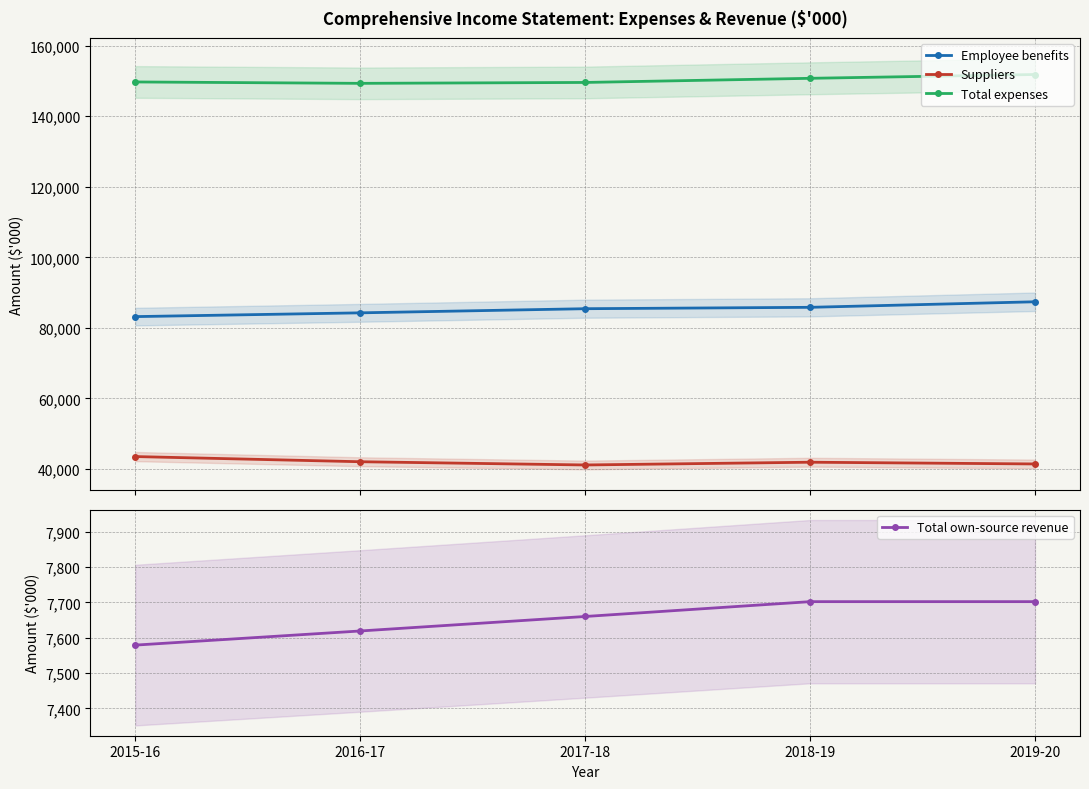

What is the spread (max minus min) of values at 2019-20?

144132